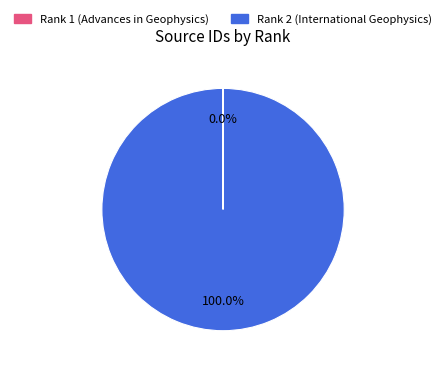

To the nearest percent, what is the difference between the largest and smallest slice percentages?

100%